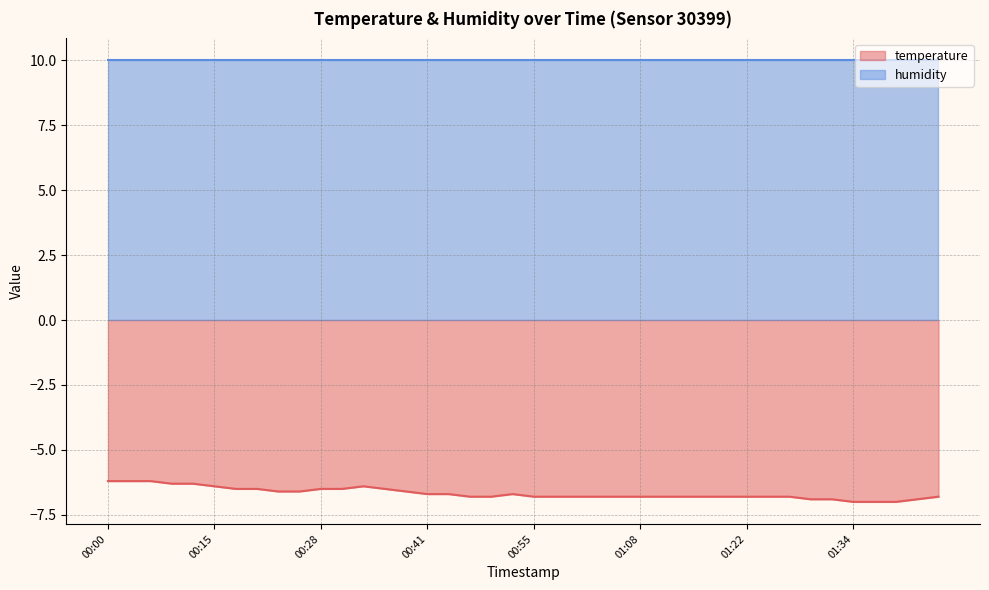

Reading left to right, transcribe all the data shown in this chart.

-6.2	-6.2	-6.2	-6.3	-6.3	-6.4	-6.5	-6.5	-6.6	-6.6	-6.5	-6.5	-6.4	-6.5	-6.6	-6.7	-6.7	-6.8	-6.8	-6.7	-6.8	-6.8	-6.8	-6.8	-6.8	-6.8	-6.8	-6.8	-6.8	-6.8	-6.8	-6.8	-6.8	-6.9	-6.9	-7.0	-7.0	-7.0	-6.9	-6.8